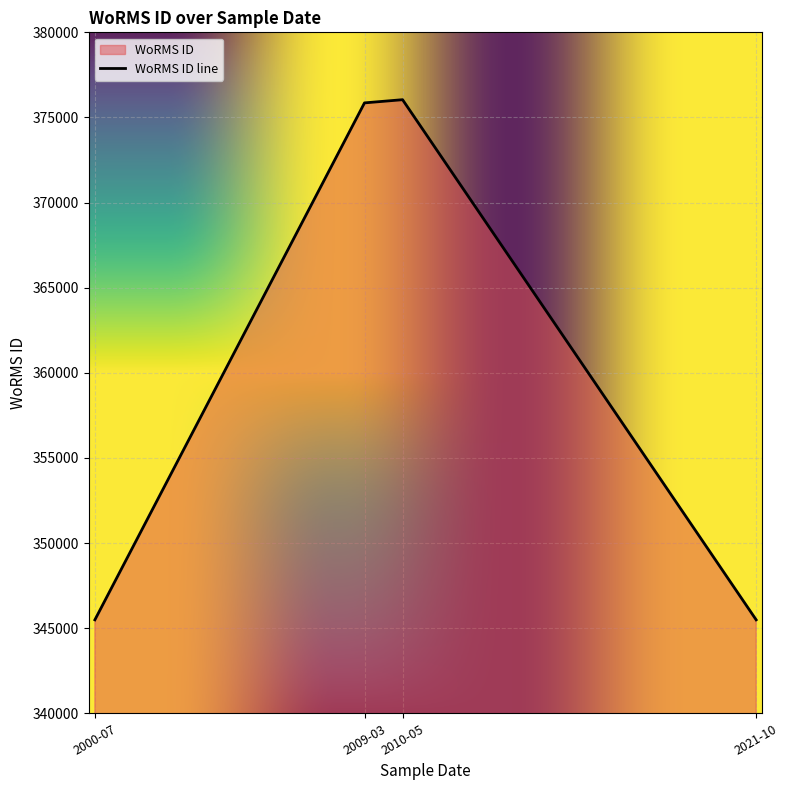

Which has a higher value, 2010-05 or 2021-10?

2010-05